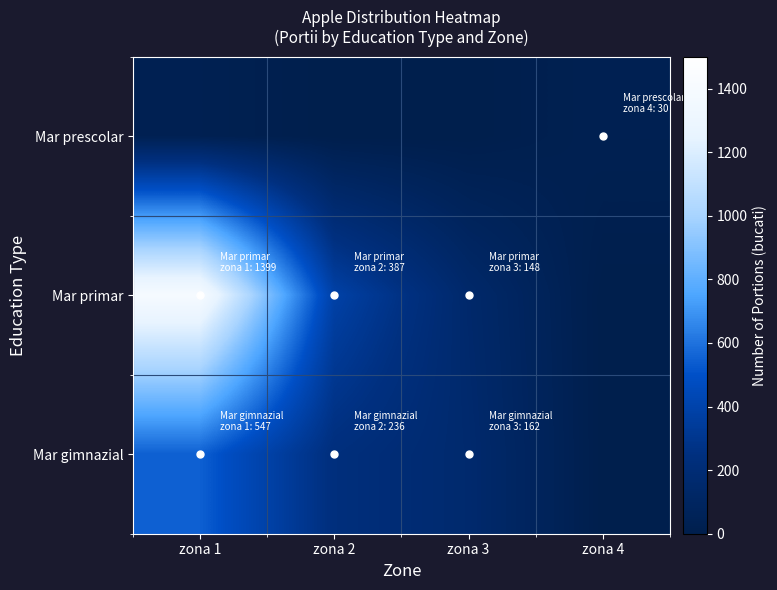

Which series changed the most between zona 2 and zona 4?

Mar primar